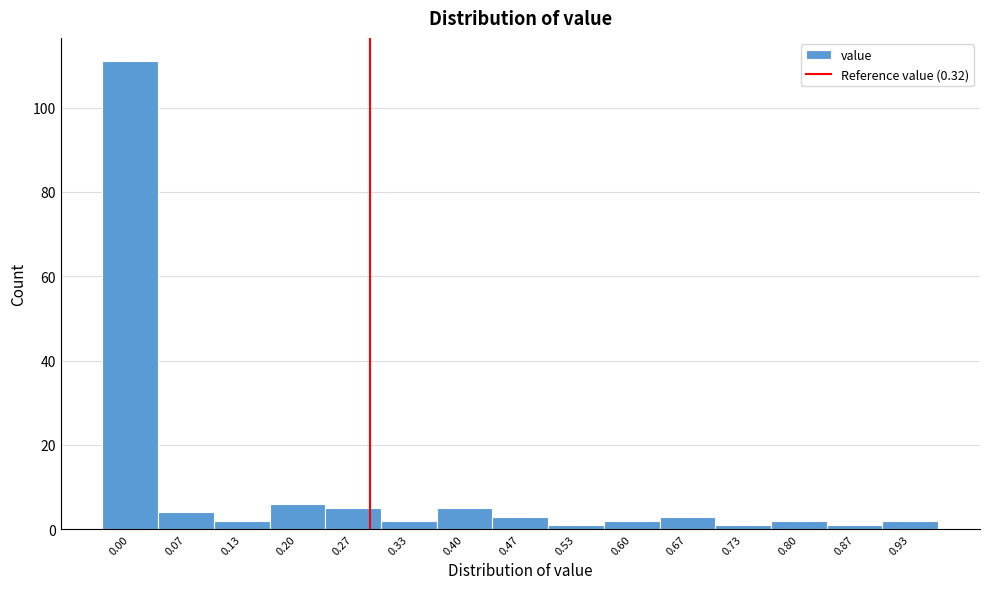

Reading left to right, extract all data points from this chart.

0.00=111	0.07=4	0.13=2	0.20=6	0.27=5	0.33=2	0.40=5	0.47=3	0.53=1	0.60=2	0.67=3	0.73=1	0.80=2	0.87=1	0.93=2